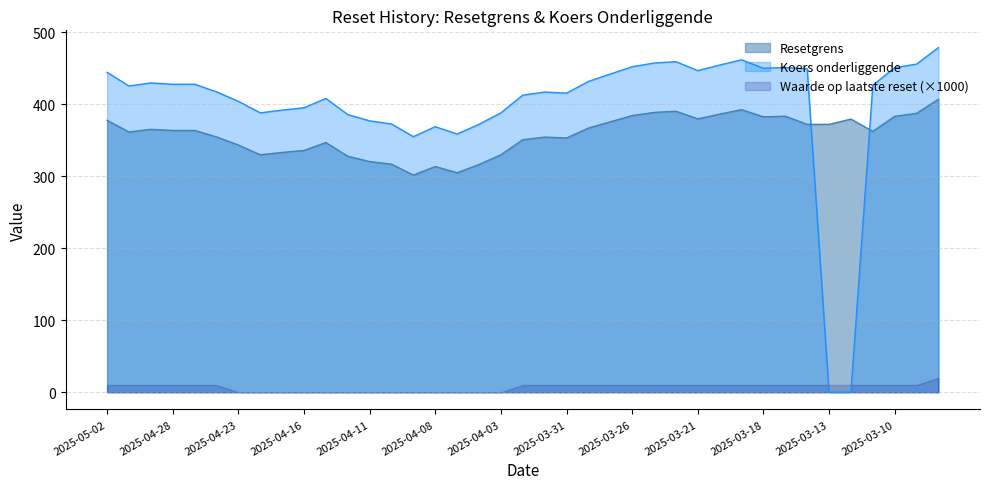

How many lines are shown in the chart?

3